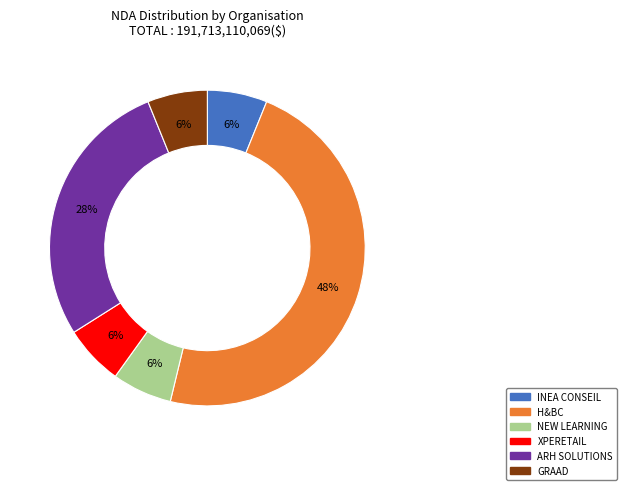

To the nearest percent, what is the average slice percentage?

17%